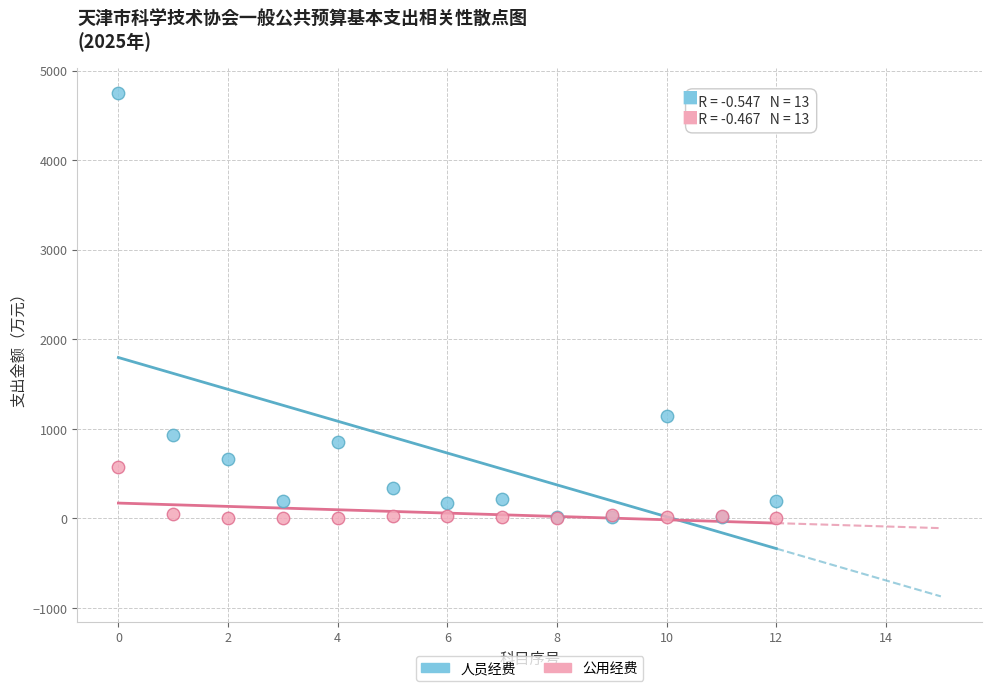

In the 人员经费 series, what Y value is closest to 2379?

1139.9